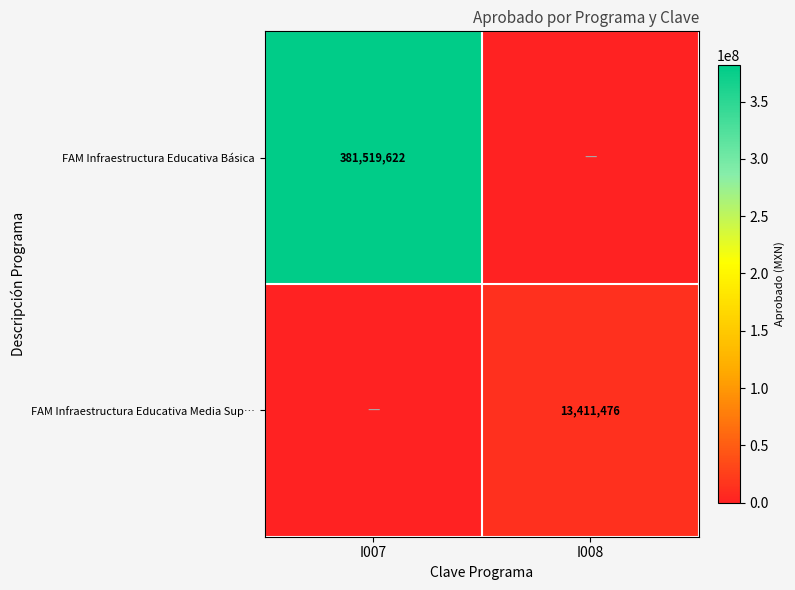

The FAM Infraestructura Educativa Media Sup… series shows 8186353 at I008. True or false?

False